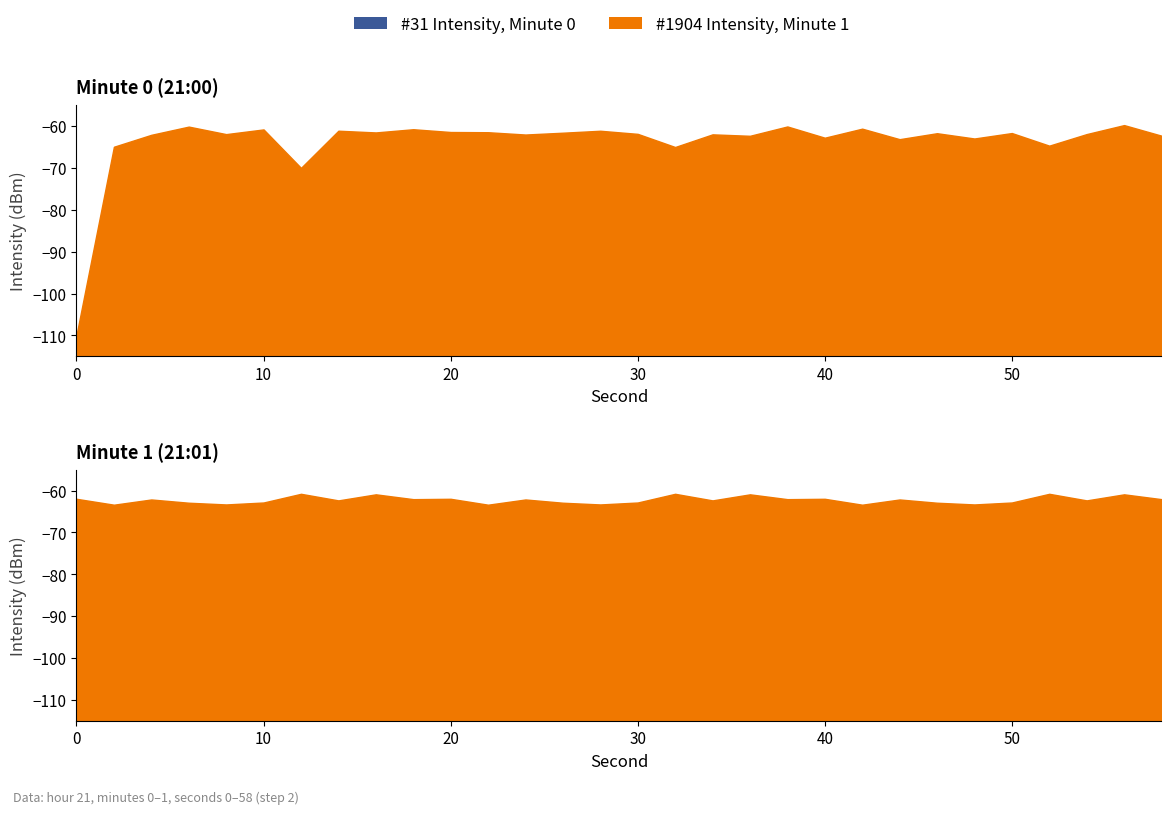

List the labels in order of intensity_min value, smallest first.

0, 12, 32, 2, 52, 44, 48, 40, 36, 58, 4, 24, 34, 8, 54, 30, 46, 50, 26, 16, 22, 20, 28, 14, 10, 18, 42, 6, 38, 56